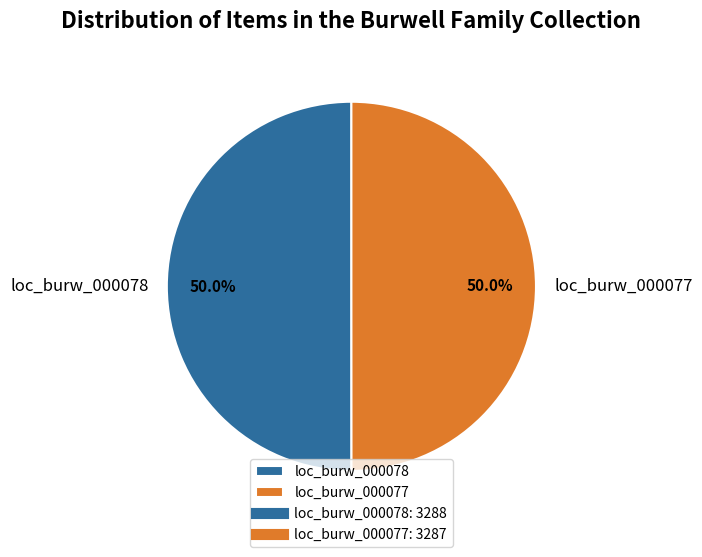

To the nearest percent, what is the combined percentage of loc_burw_000078 and loc_burw_000077?

100%